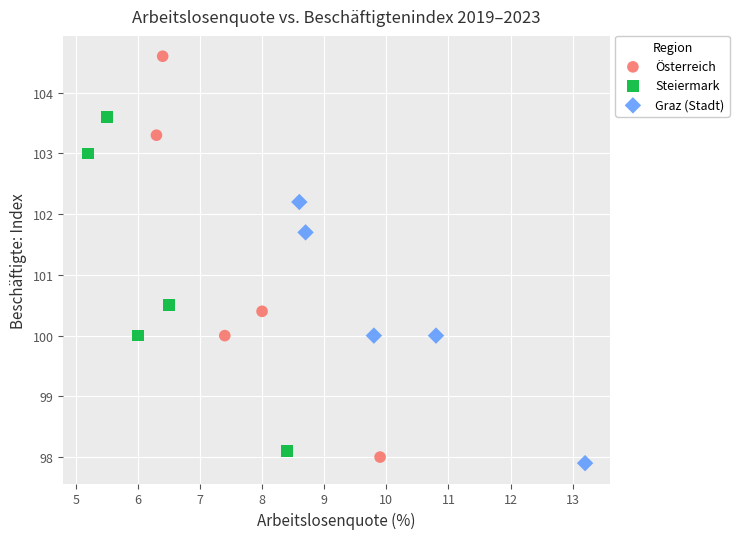

Which series has the largest Y range (max minus min)?

Österreich